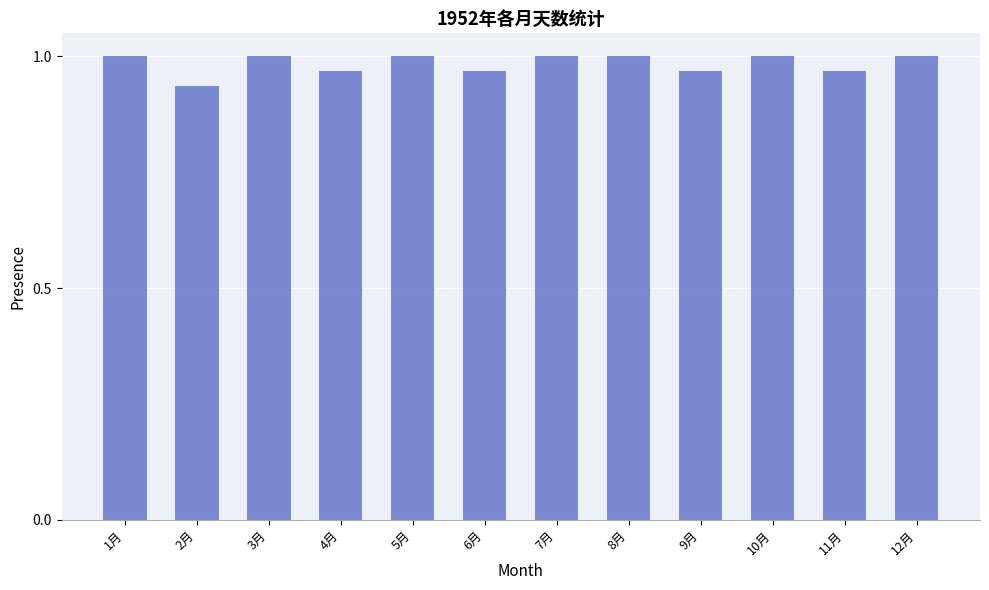

Which label corresponds to the smallest value in the chart?

2月